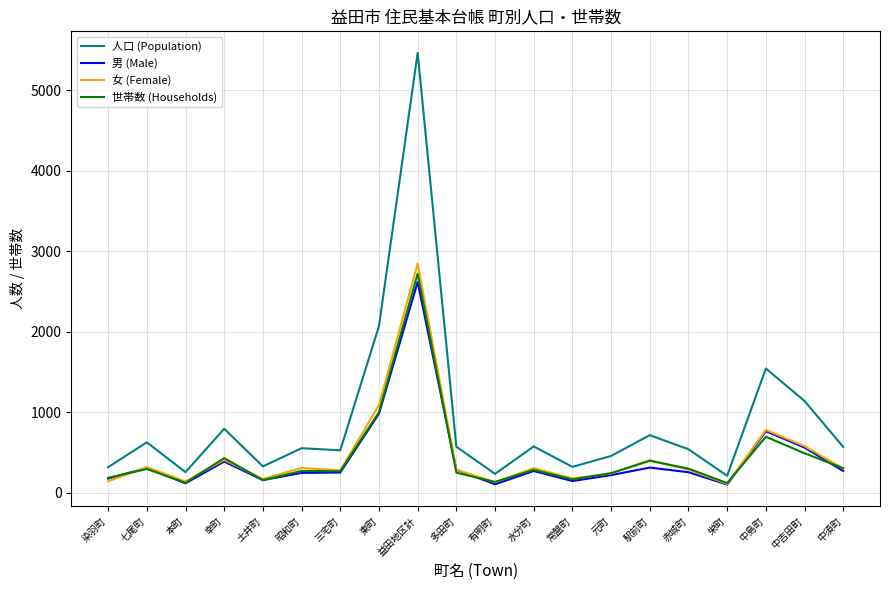

What is the greatest value displayed?

5461